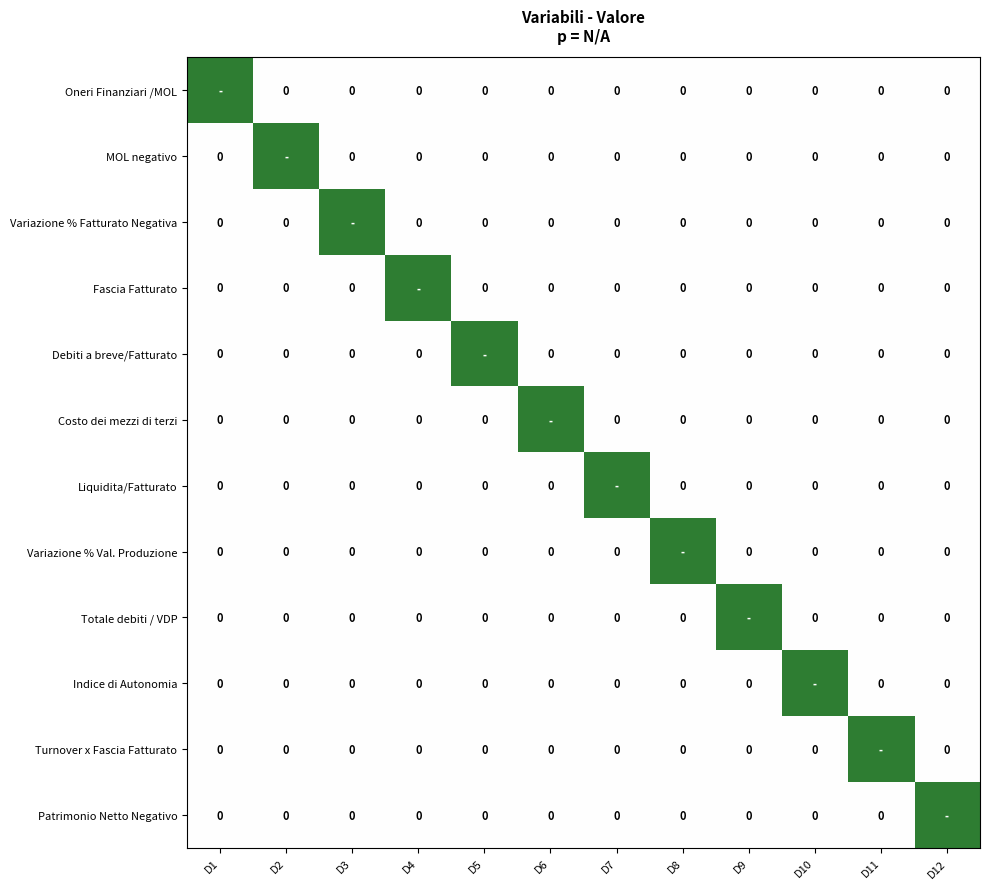

List the series in order of their overall mean, highest first.

Oneri Finanziari /MOL, MOL negativo, Variazione % Fatturato Negativa, Fascia Fatturato, Debiti a breve/Fatturato, Costo dei mezzi di terzi, Liquidita/Fatturato, Variazione % Val. Produzione, Totale debiti / VDP, Indice di Autonomia, Turnover x Fascia Fatturato, Patrimonio Netto Negativo